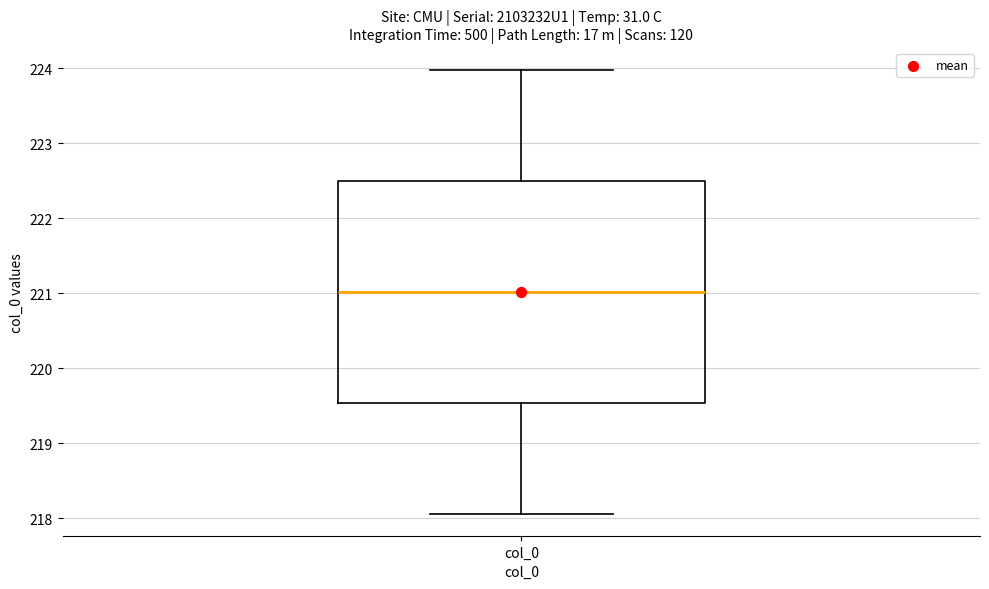

Where does the lower whisker of the box for col_0 end on the y-axis? The values are not printed on the chart, so give them approximately, as read against the axis.

218.1